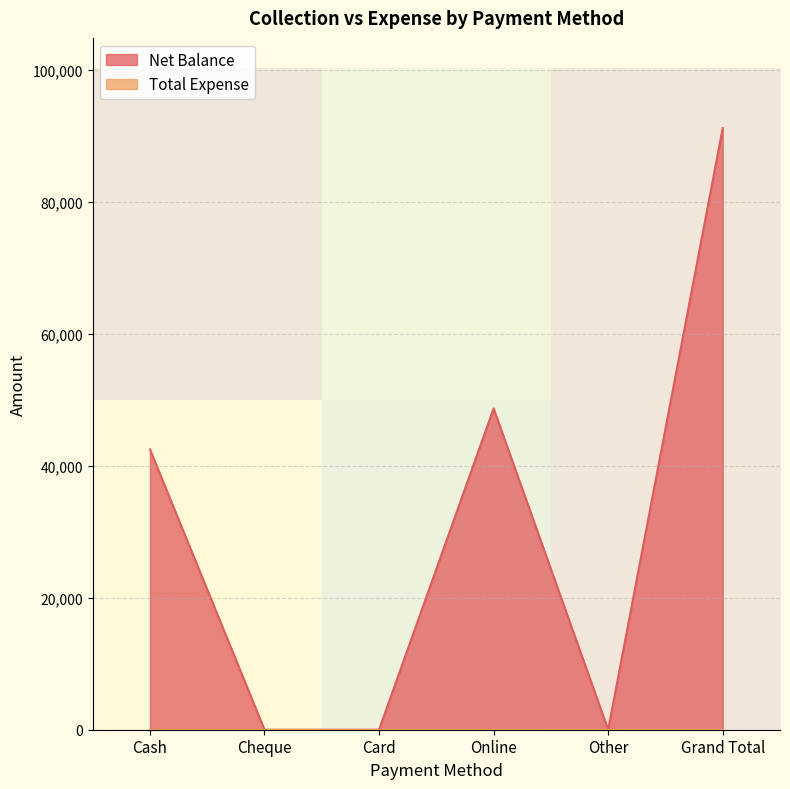

The value of Net Balance at Grand Total is 142153. True or false?

False